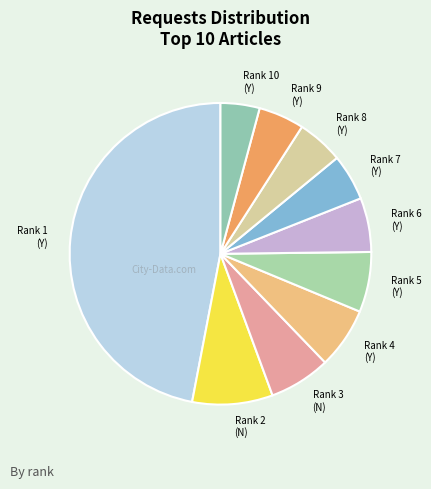

The Rank 4 (Y) slice represents 7% of the pie. True or false?

True